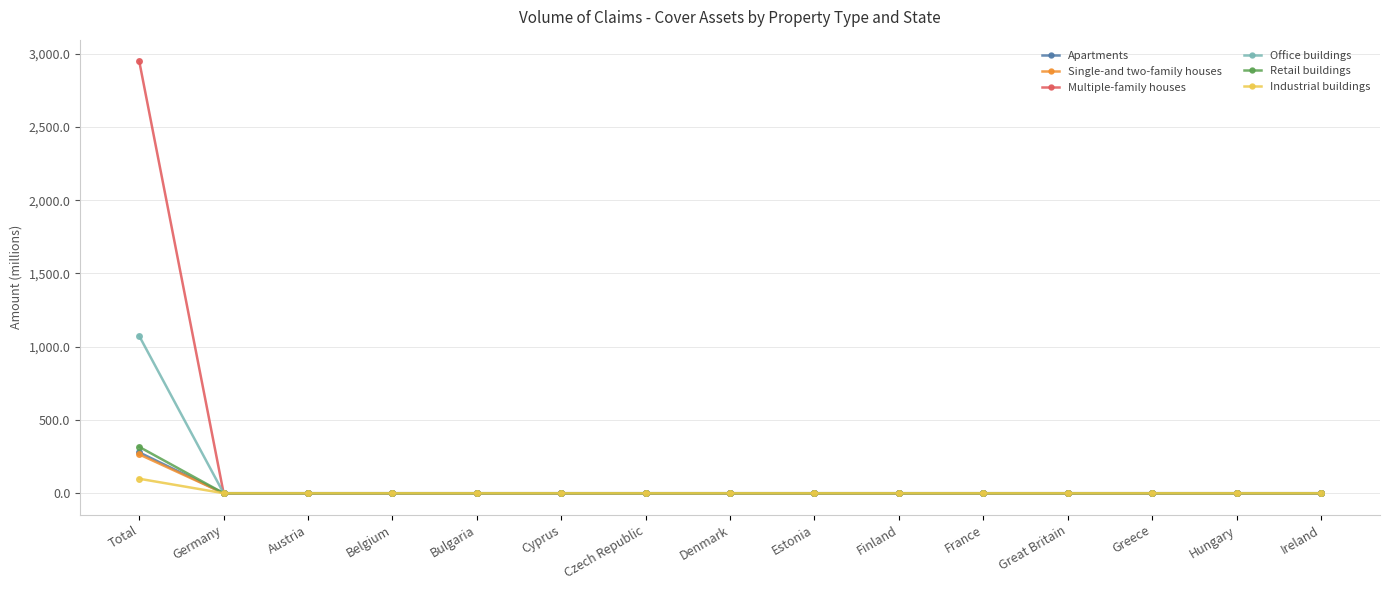

Between Total and Cyprus, which series saw the biggest shift?

Multiple-family houses